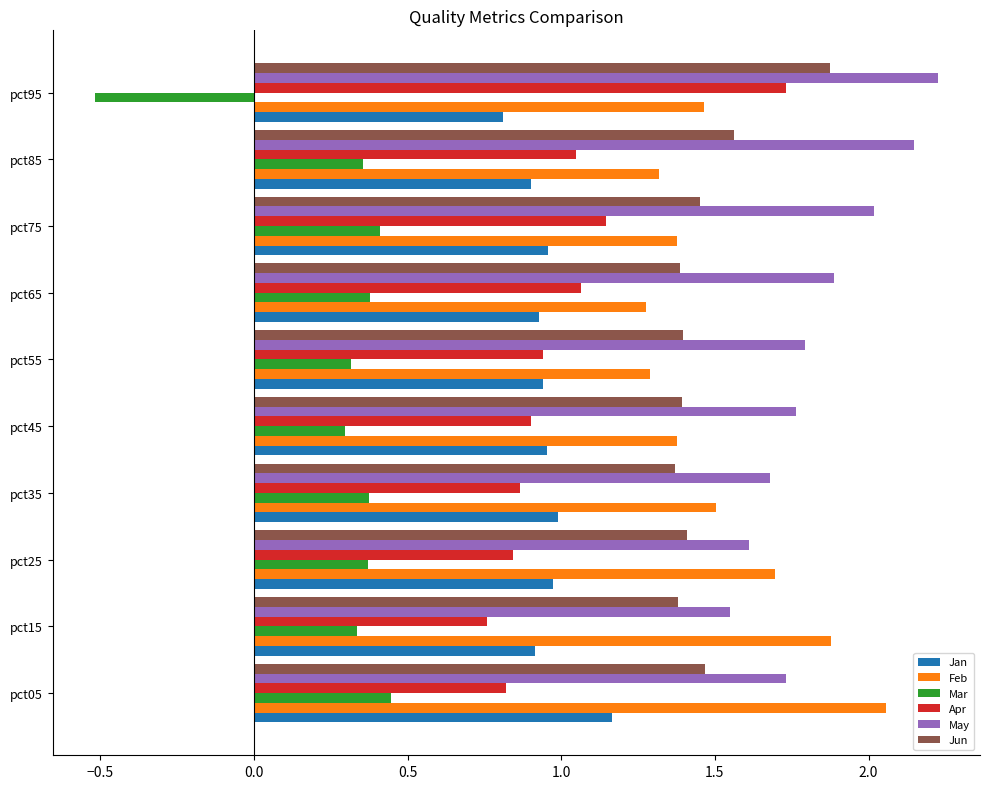

Which series has the largest total across all categories?

May